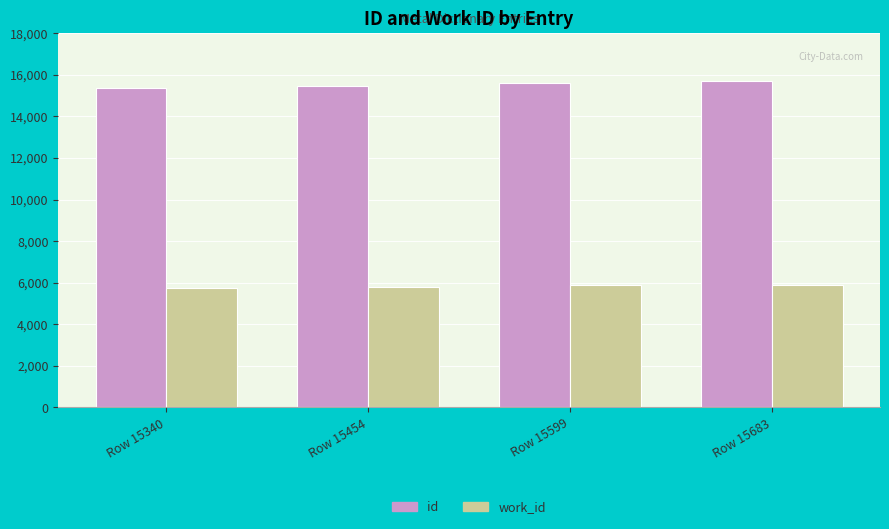

The value of id at Row 15454 is 15454. True or false?

True